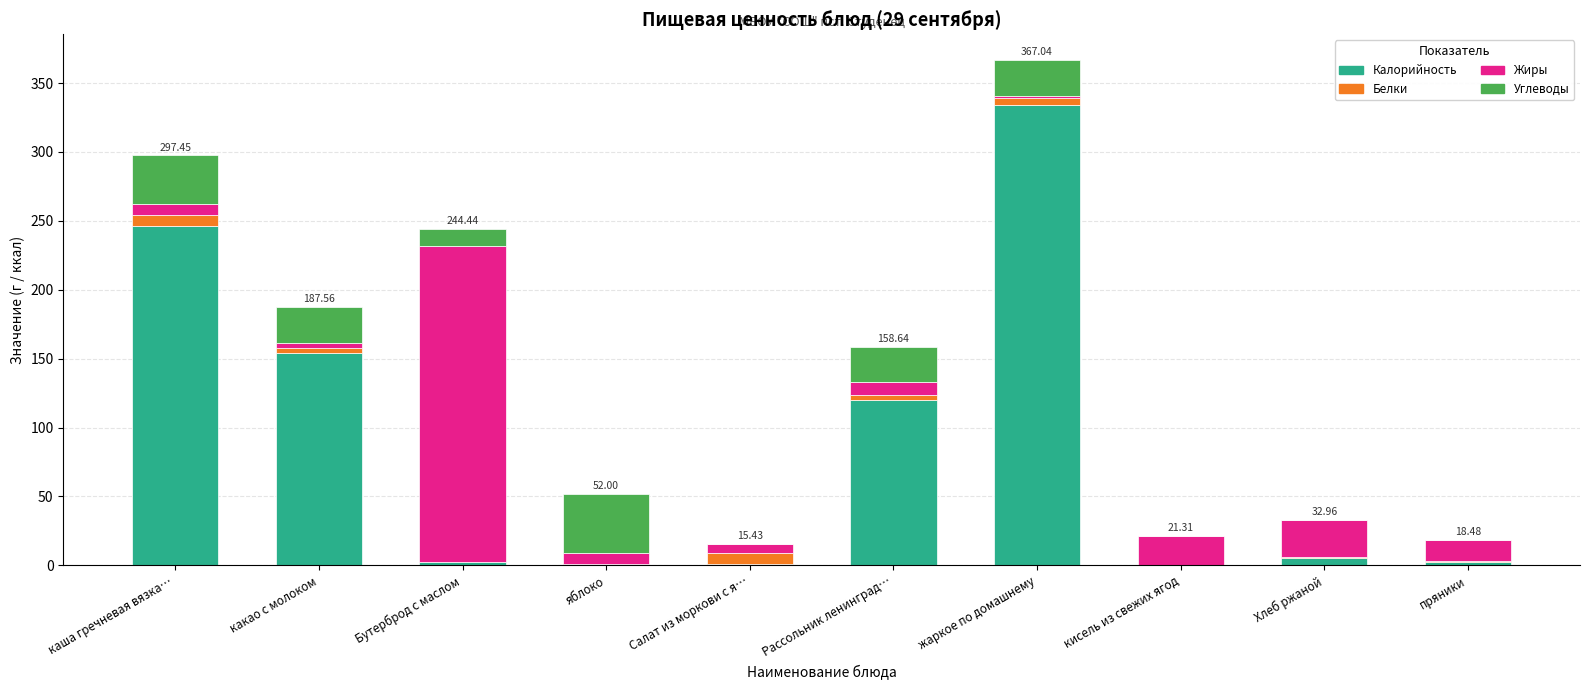

At which category is the sum across all series the highest?

жаркое по домашнему